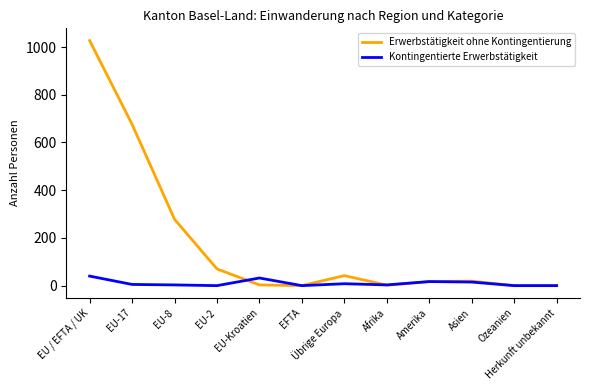

At how many categories does at least one series exceed 583?

2